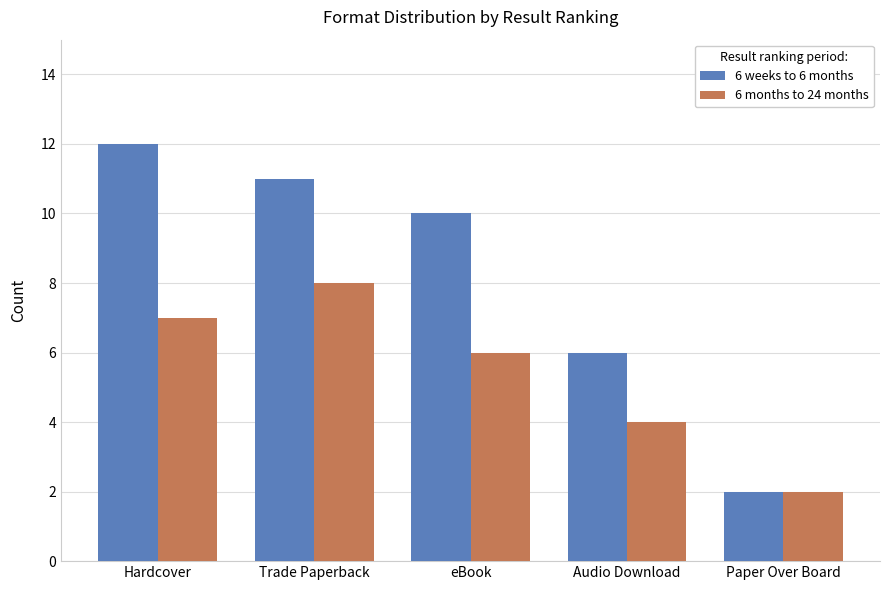

What is the spread (max minus min) of values at eBook?

4